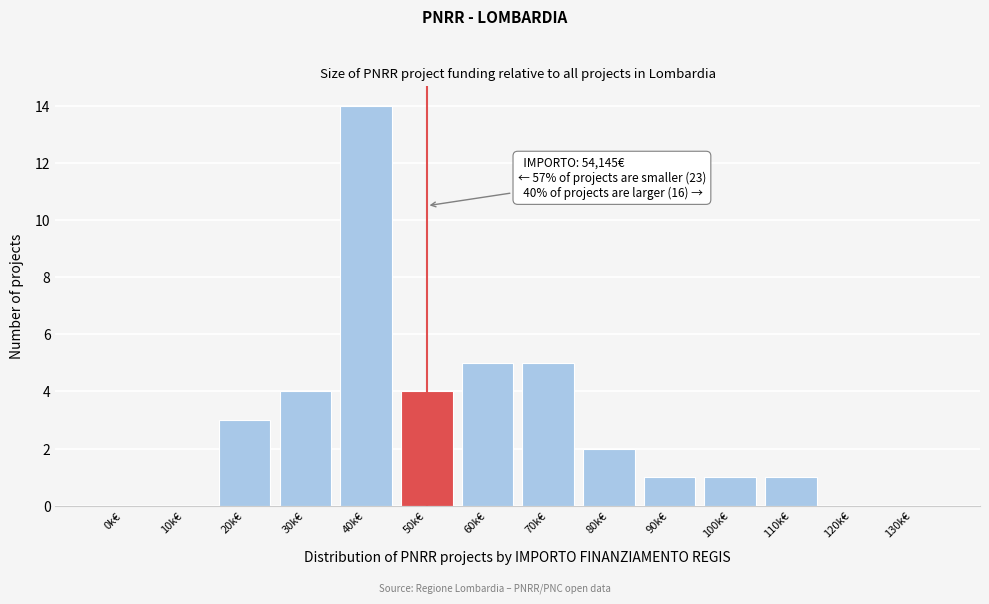

Reading left to right, extract all data points from this chart.

0k€=0	10k€=0	20k€=3	30k€=4	40k€=14	50k€=4	60k€=5	70k€=5	80k€=2	90k€=1	100k€=1	110k€=1	120k€=0	130k€=0